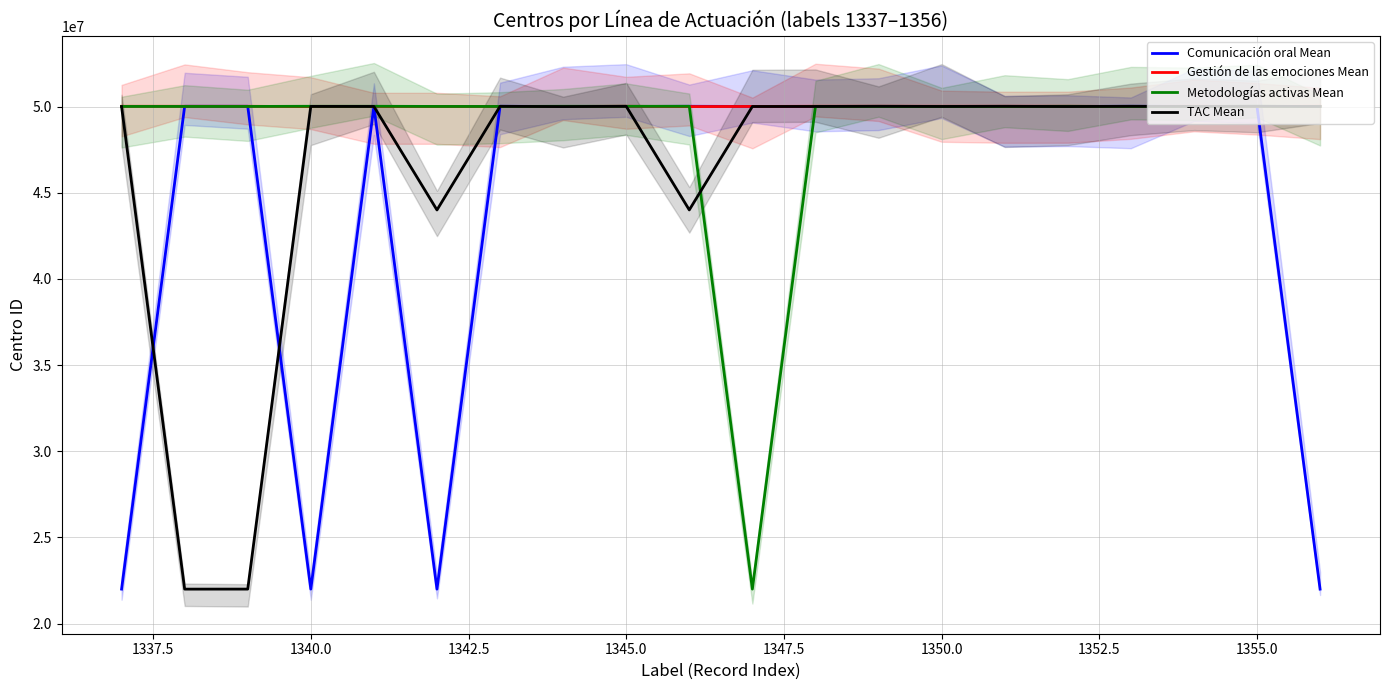

Rank the series by their maximum value, from lowest to highest.

Comunicación oral Mean, Gestión de las emociones Mean, Metodologías activas Mean, TAC Mean